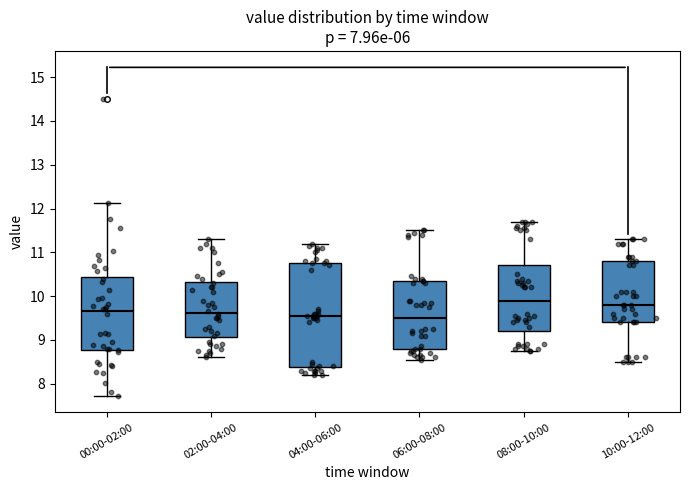

Reading left to right, transcribe this box plot: for each box, give where its median line is, the range the box spans, and where its two whiskers end, as read against the y-axis. The values are not printed on the chart, so give them approximately, as read against the axis.

00:00-02:00: median 9.7, box 8.8 to 10.4, whiskers 7.7 to 12.1
02:00-04:00: median 9.6, box 9.1 to 10.3, whiskers 8.6 to 11.3
04:00-06:00: median 9.6, box 8.4 to 10.8, whiskers 8.2 to 11.2
06:00-08:00: median 9.5, box 8.8 to 10.4, whiskers 8.6 to 11.5
08:00-10:00: median 9.9, box 9.2 to 10.7, whiskers 8.8 to 11.7
10:00-12:00: median 9.8, box 9.4 to 10.8, whiskers 8.5 to 11.3